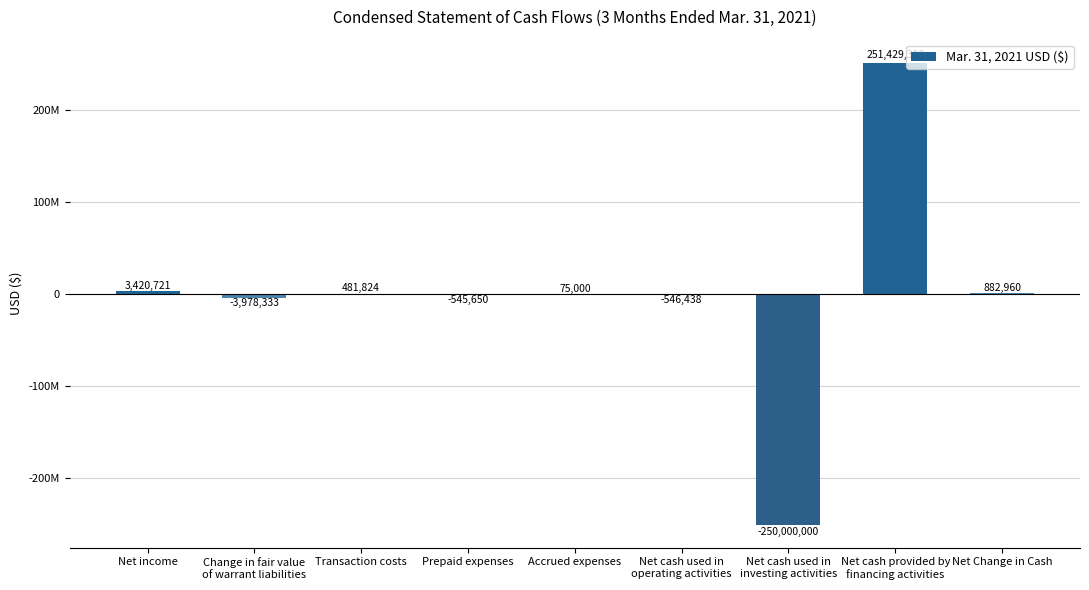

Rank the categories by value from lowest to highest.

Net cash used in
investing activities, Change in fair value
of warrant liabilities, Net cash used in
operating activities, Prepaid expenses, Accrued expenses, Transaction costs, Net Change in Cash, Net income, Net cash provided by
financing activities